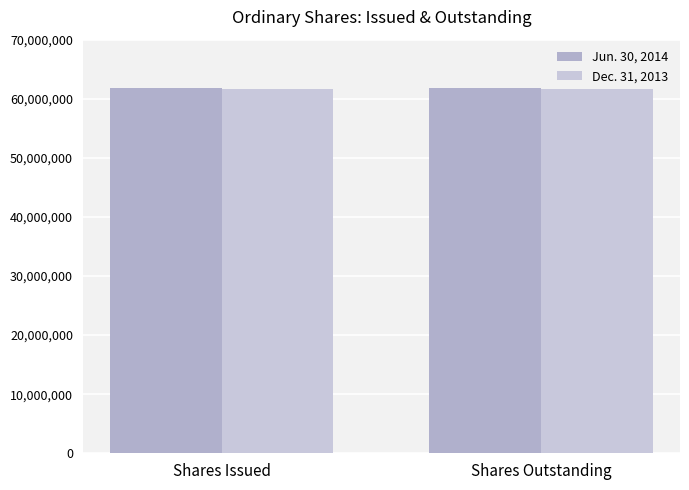

How many bars are there in each group?

2